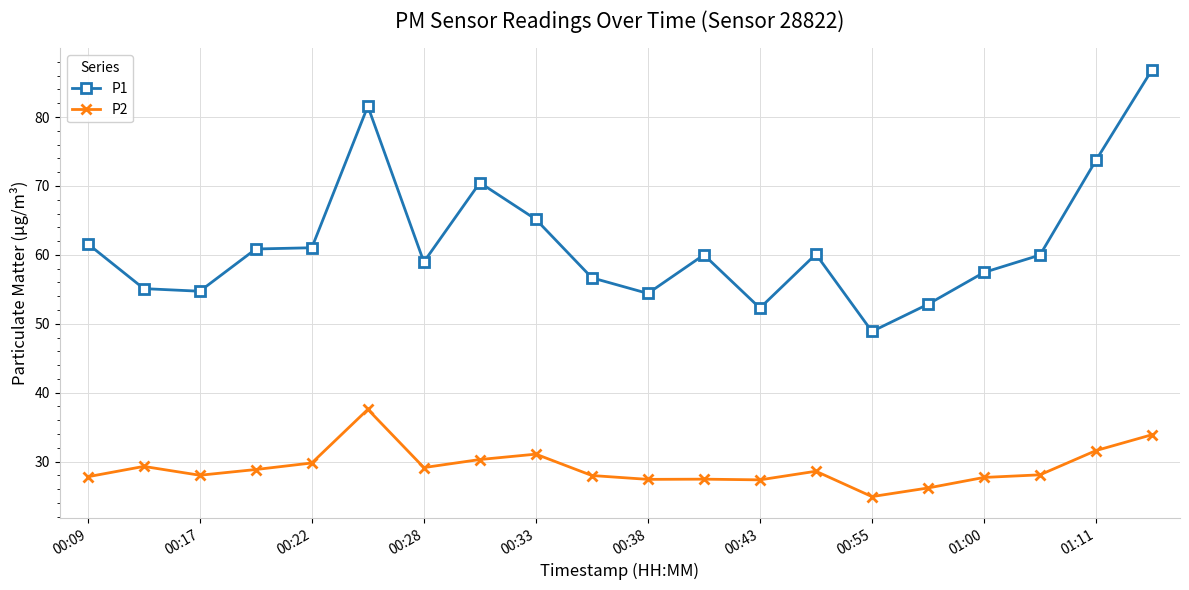

What is the value of the P2 point at the 11th from the left?

27.4